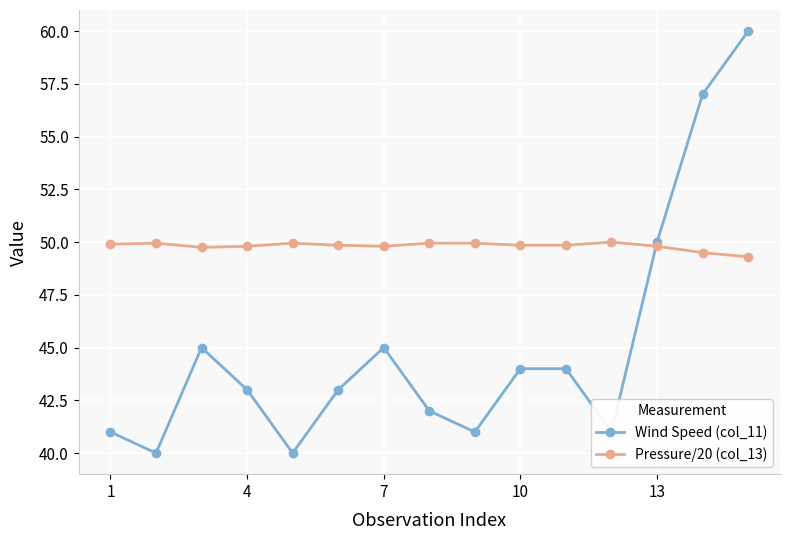

What is the value of the Wind Speed (col_11) point at the 4th from the left?

43.0